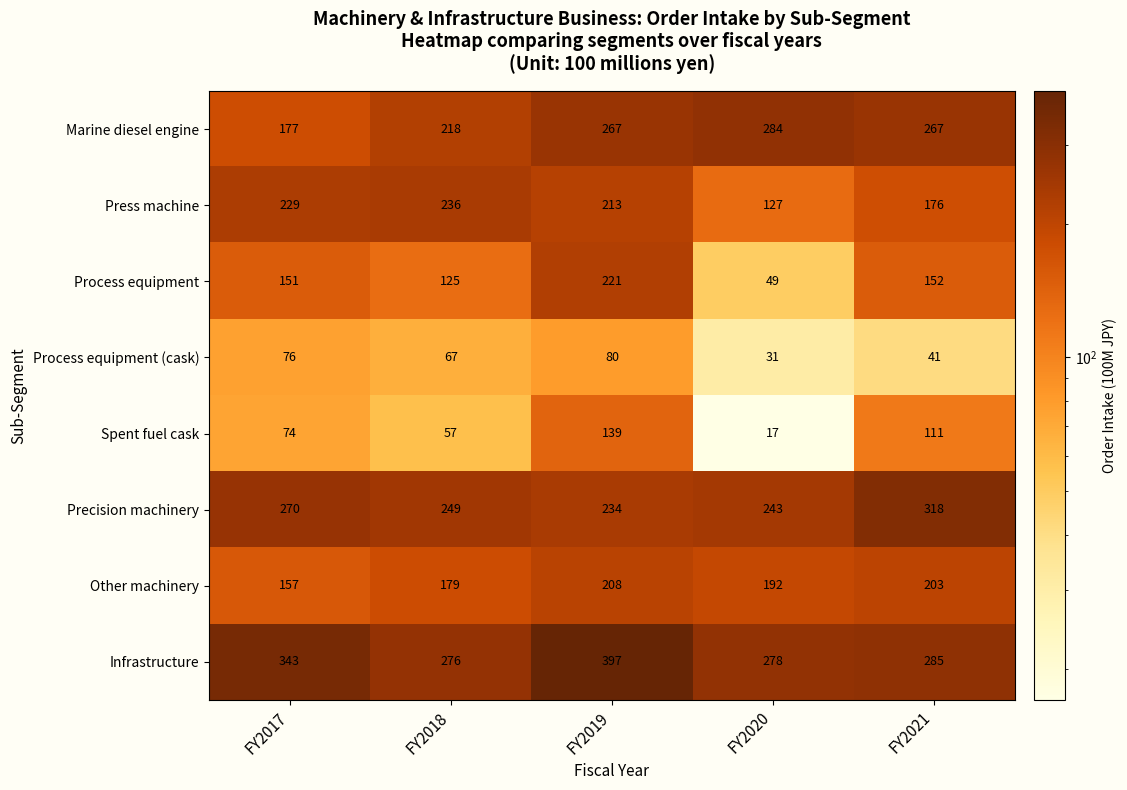

What is the sum of all Marine diesel engine values?

1213